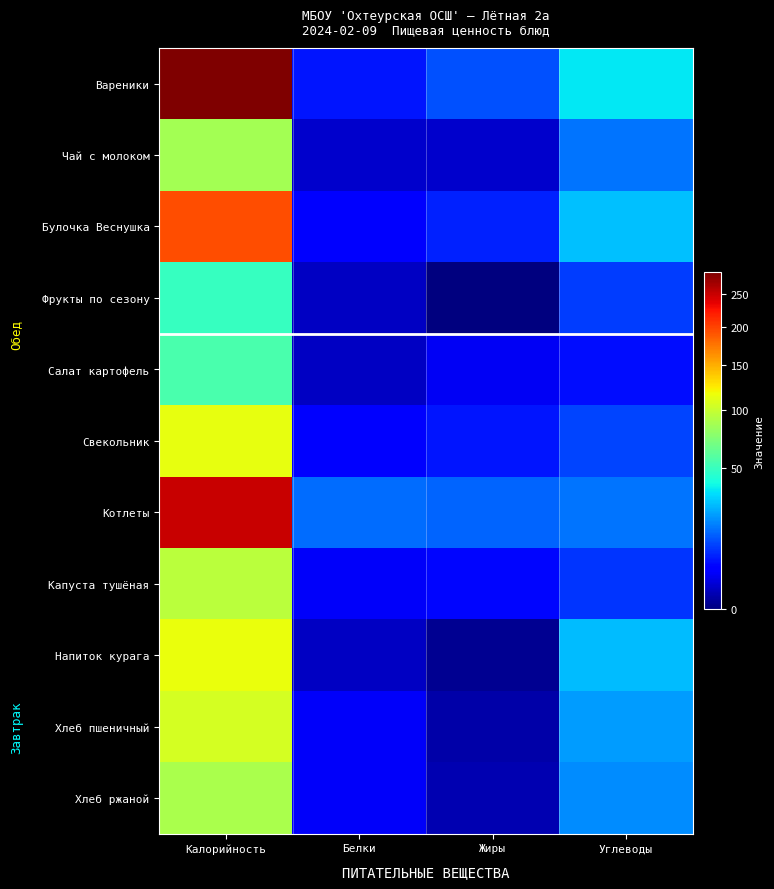

At which category is the sum across all series the highest?

Калорийность